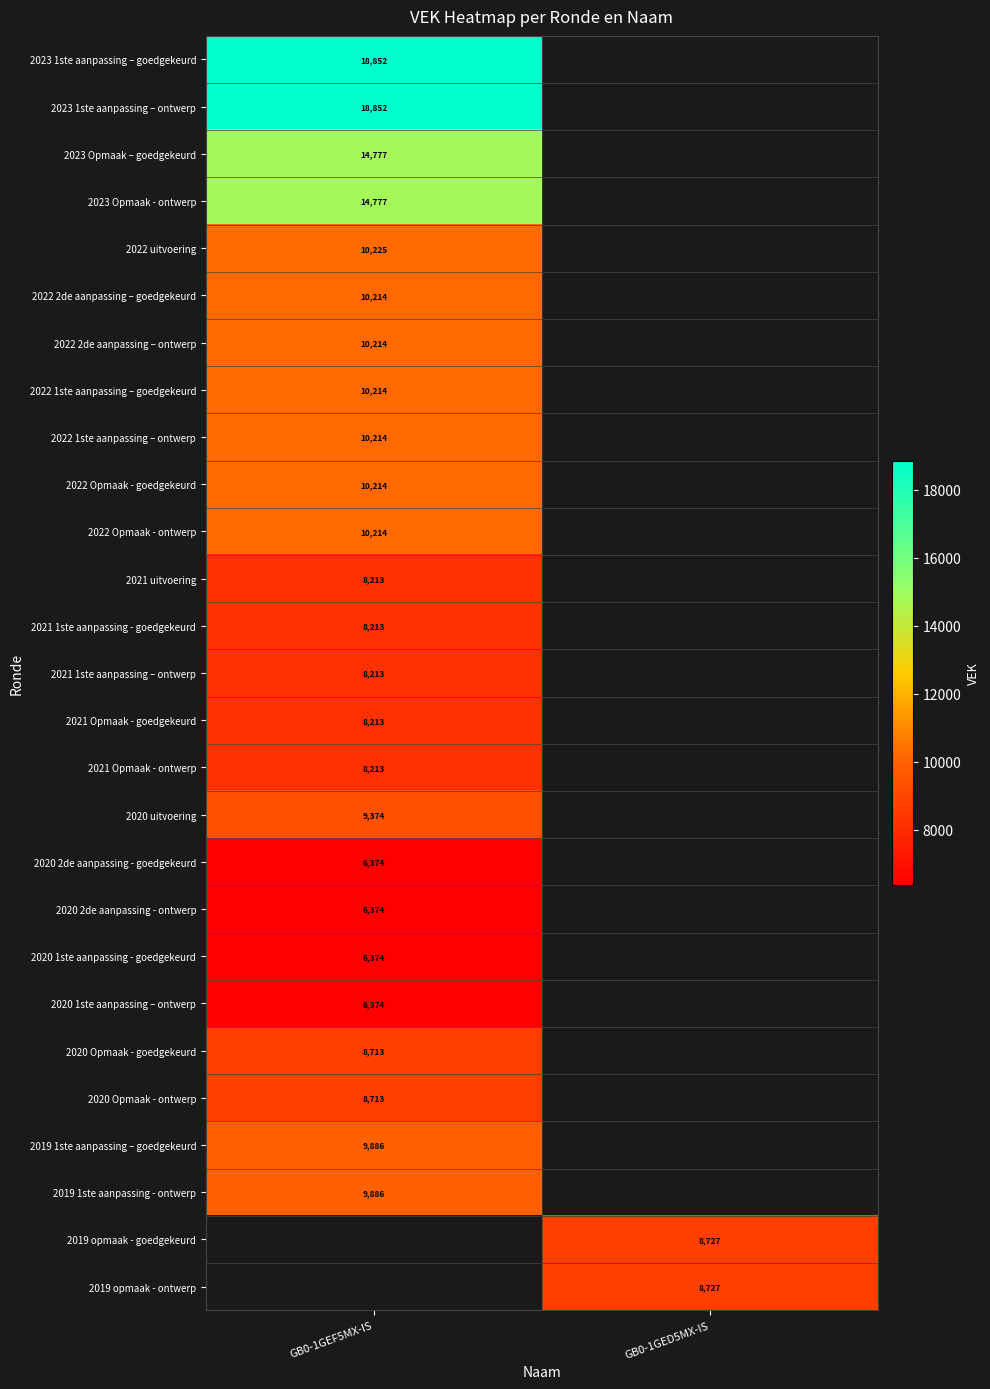

The 2021 uitvoering series shows 8213 at GB0-1GEF5MX-IS. True or false?

True